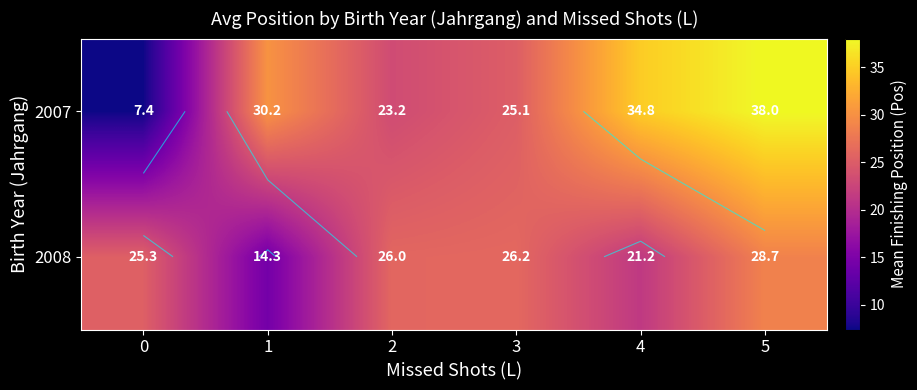

How many values in the 2007 series are below 30?

3